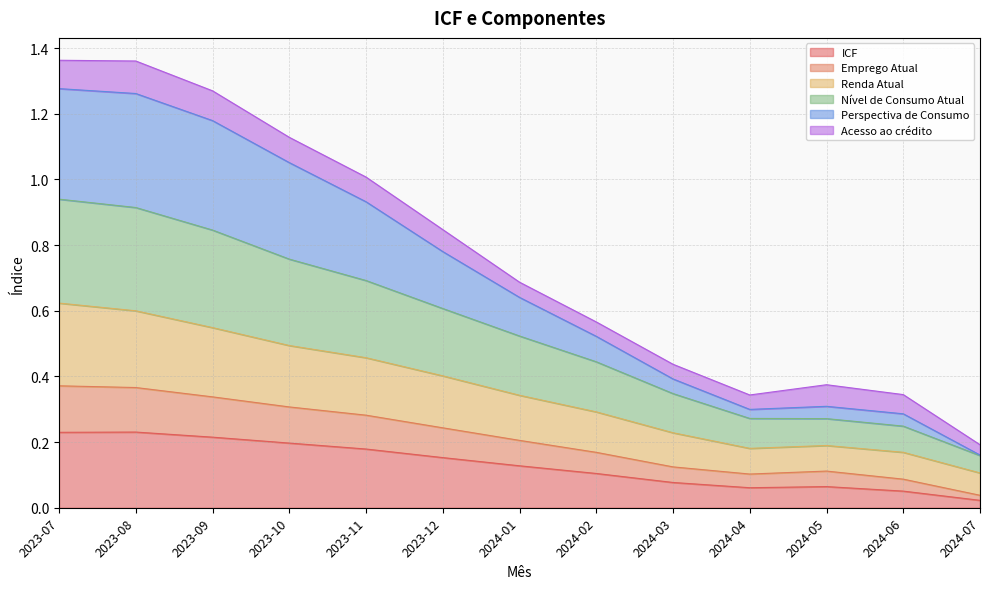

The value of ICF at 2023-10 is 0.2. True or false?

True